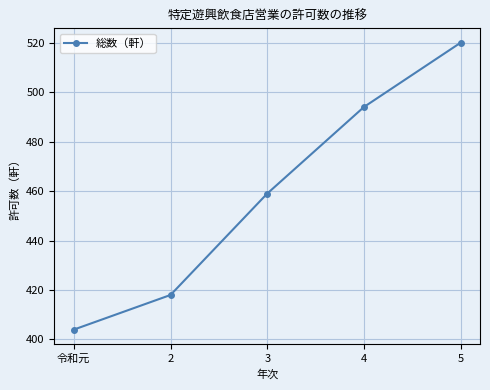

How many categories are shown in the chart?

5